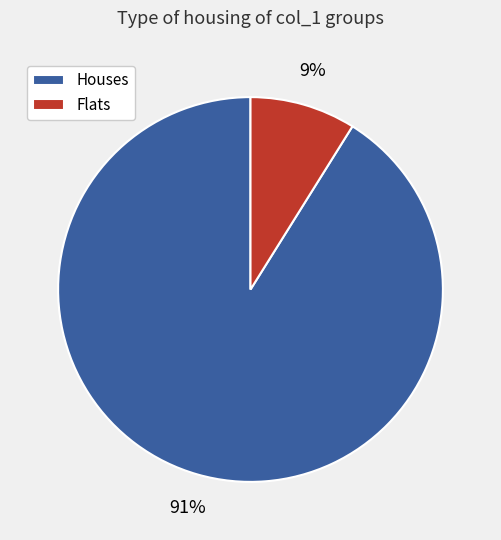

Is the sum of Flats and Houses greater than half?

Yes